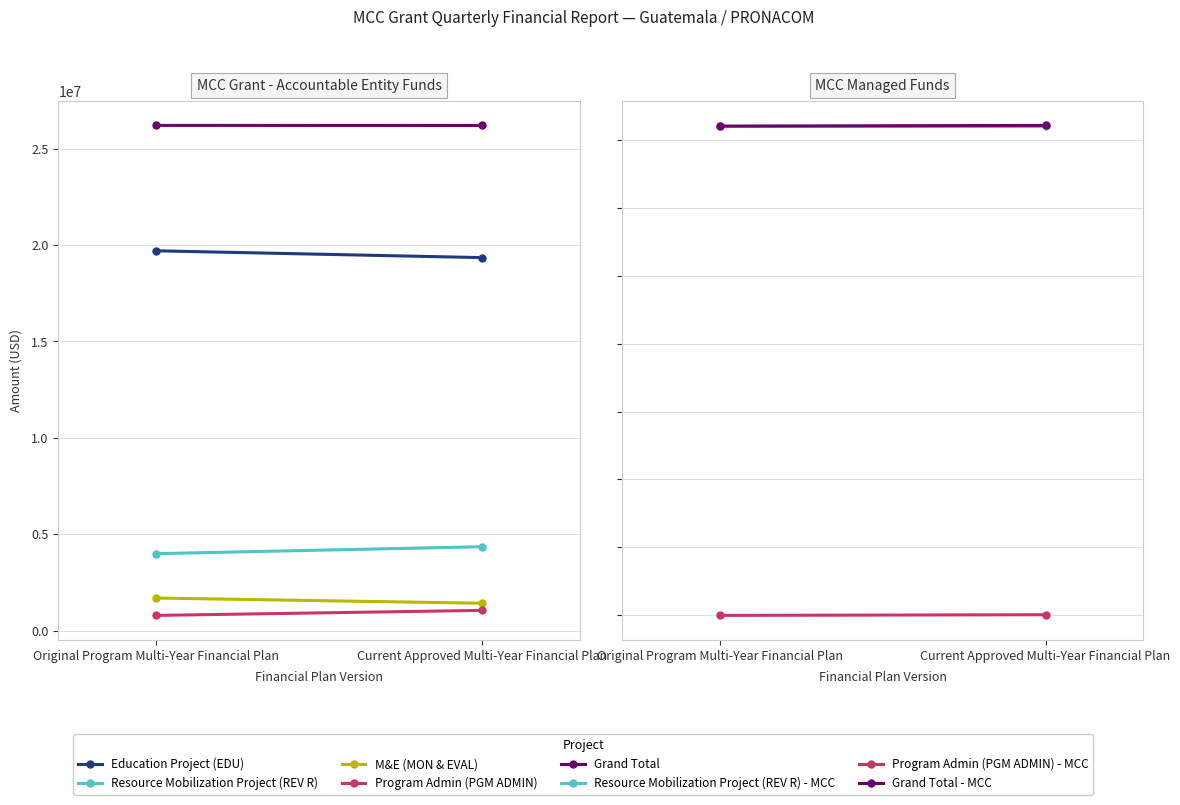

Which series has the widest spread of values?

Resource Mobilization Project (REV R)